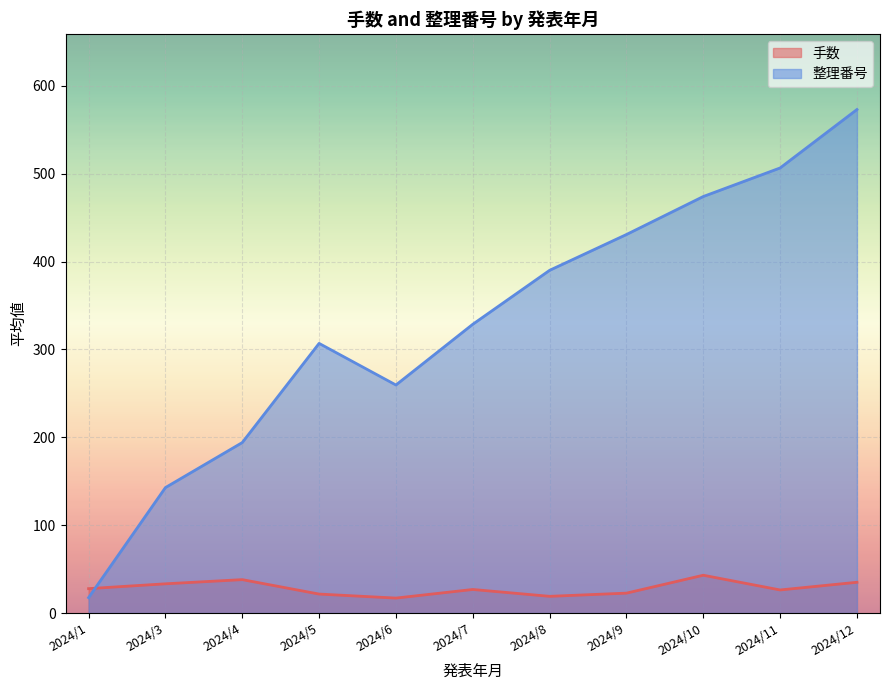

The 手数_line series shows 9.5 at 2024/6. True or false?

False